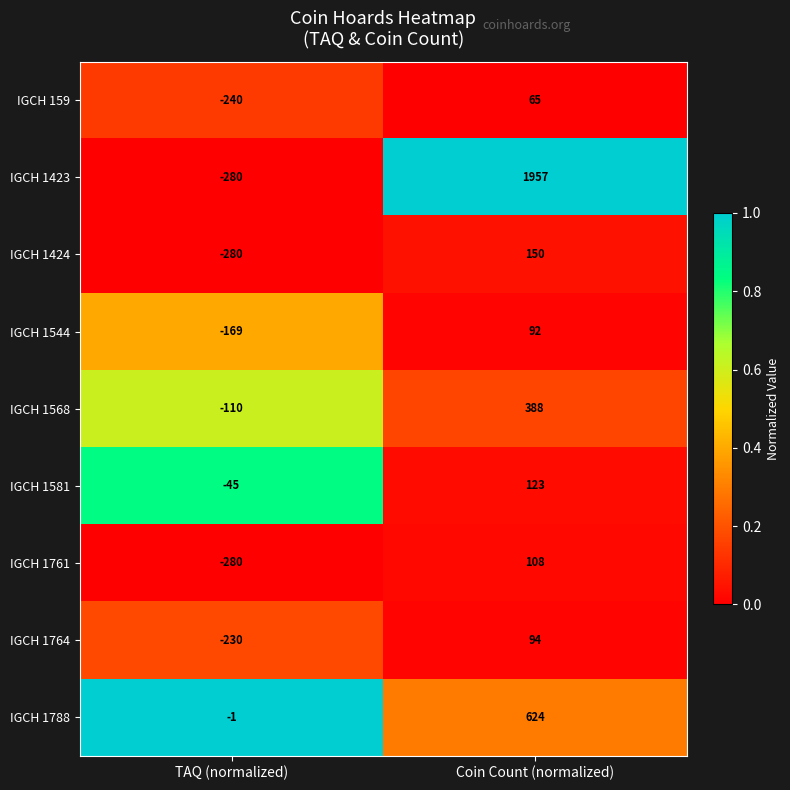

True or false: IGCH 1788 has a value of 1018 at Coin Count (normalized).

False